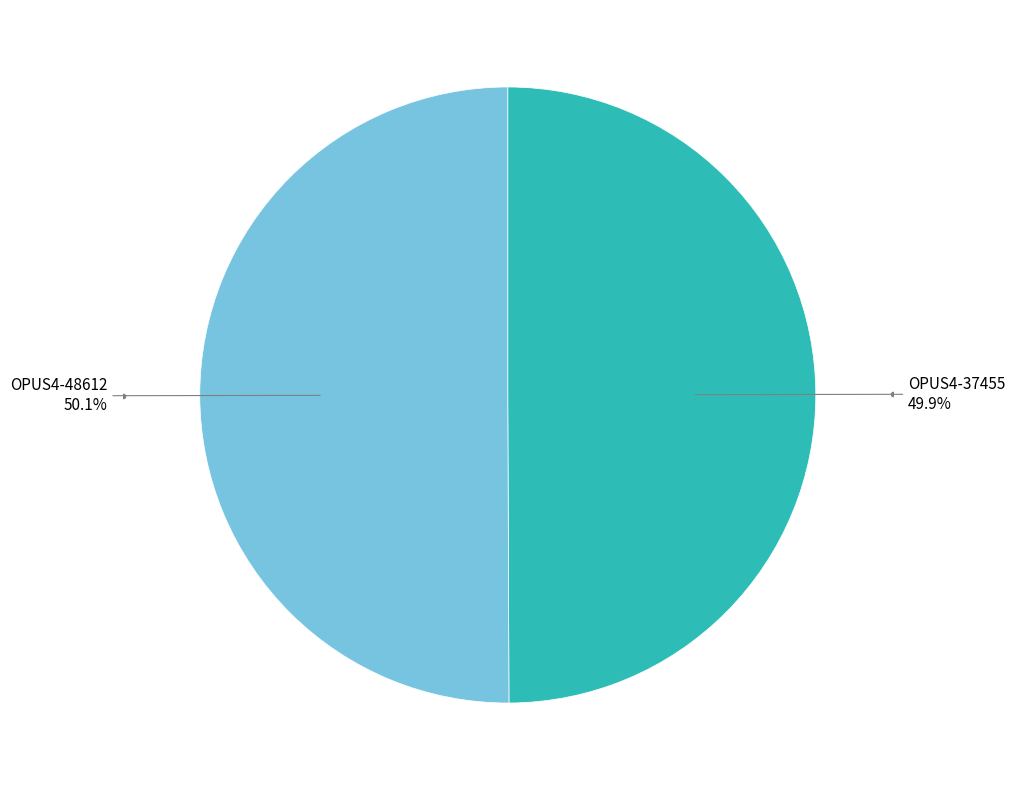

Is there a majority slice in this chart?

Yes